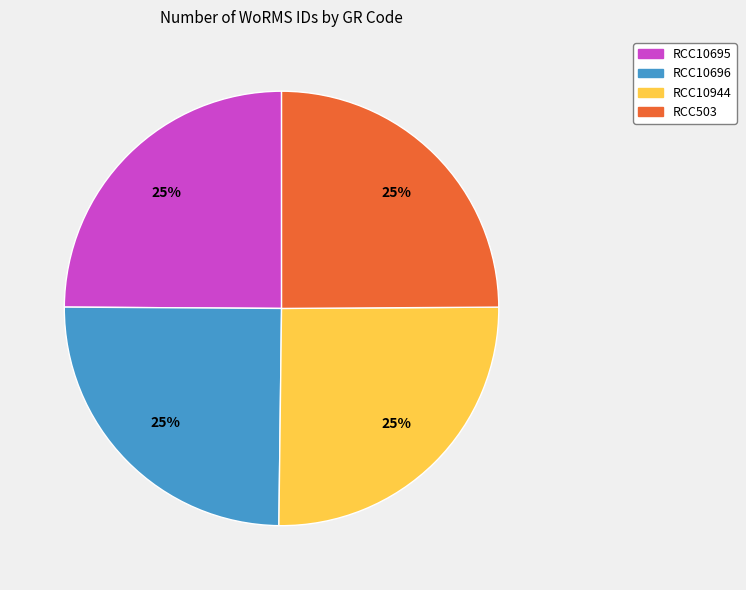

Does any single category account for the majority?

No